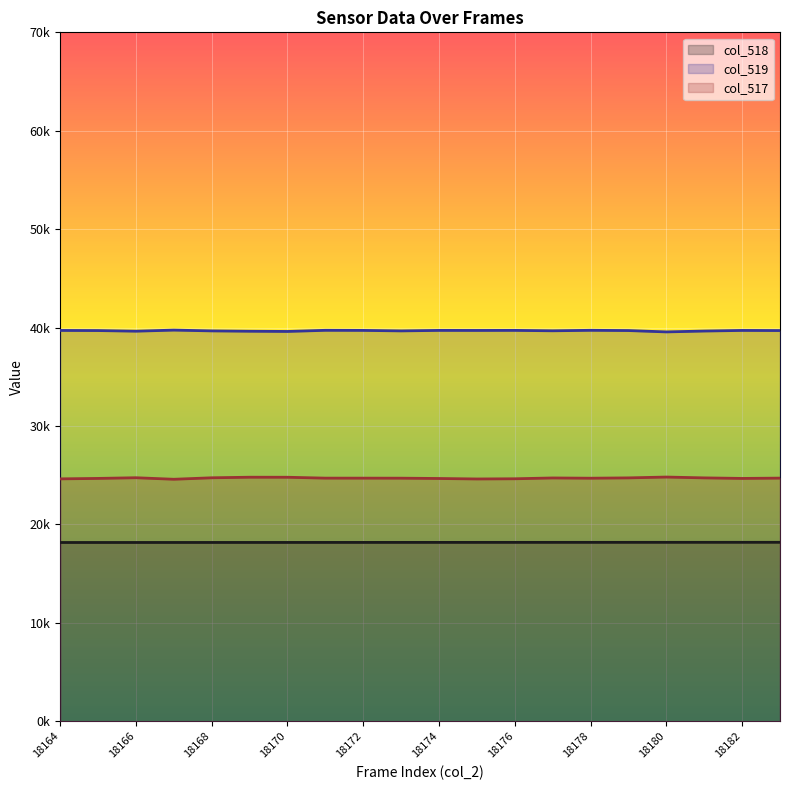

Does the chart display data point markers on the line(s)?

No